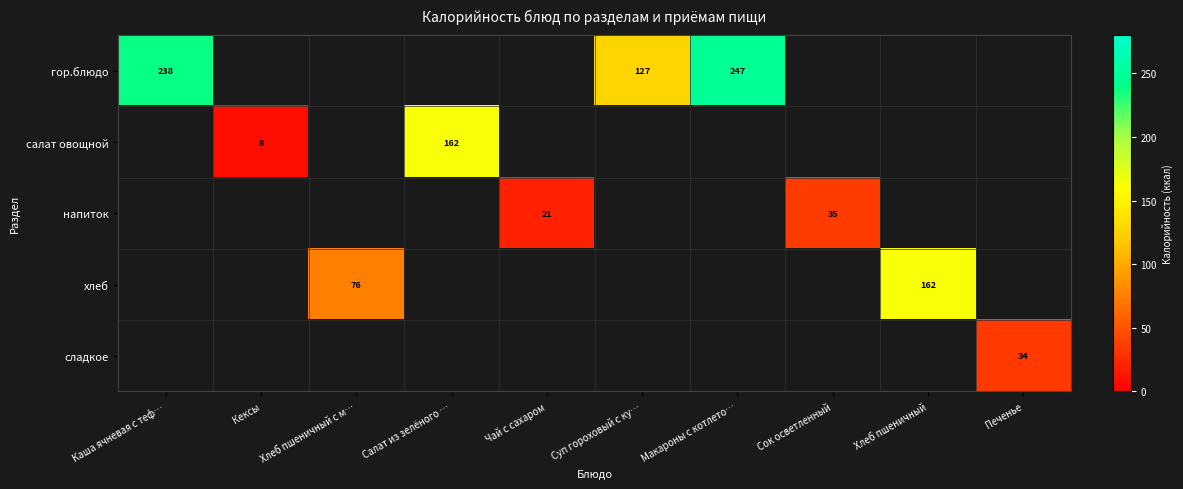

The value of гор.блюдо at Суп гороховый с ку… is 127. True or false?

True